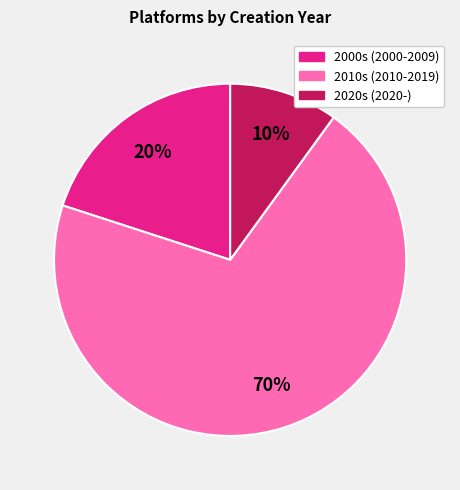

To the nearest percent, what is the average slice percentage?

33%